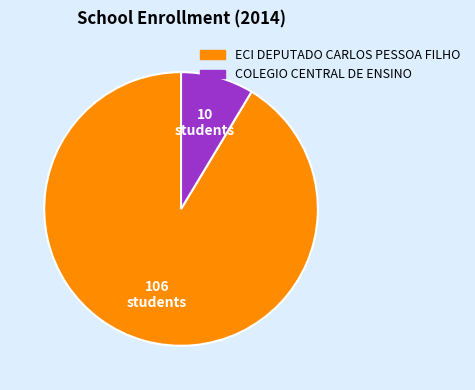

Between ECI DEPUTADO CARLOS PESSOA FILHO and COLEGIO CENTRAL DE ENSINO, which is larger?

ECI DEPUTADO CARLOS PESSOA FILHO